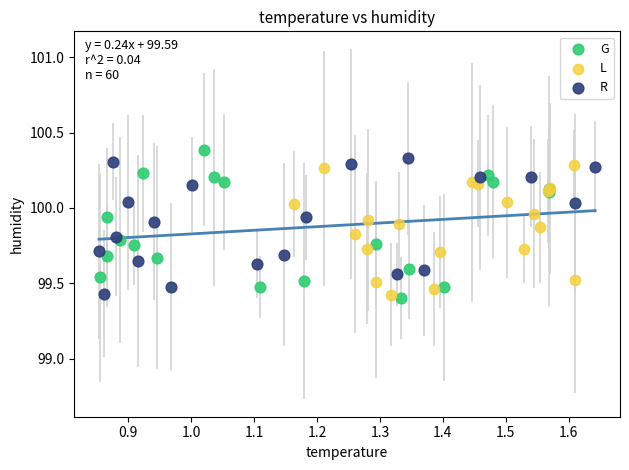

Which series has the widest spread of Y values?

G